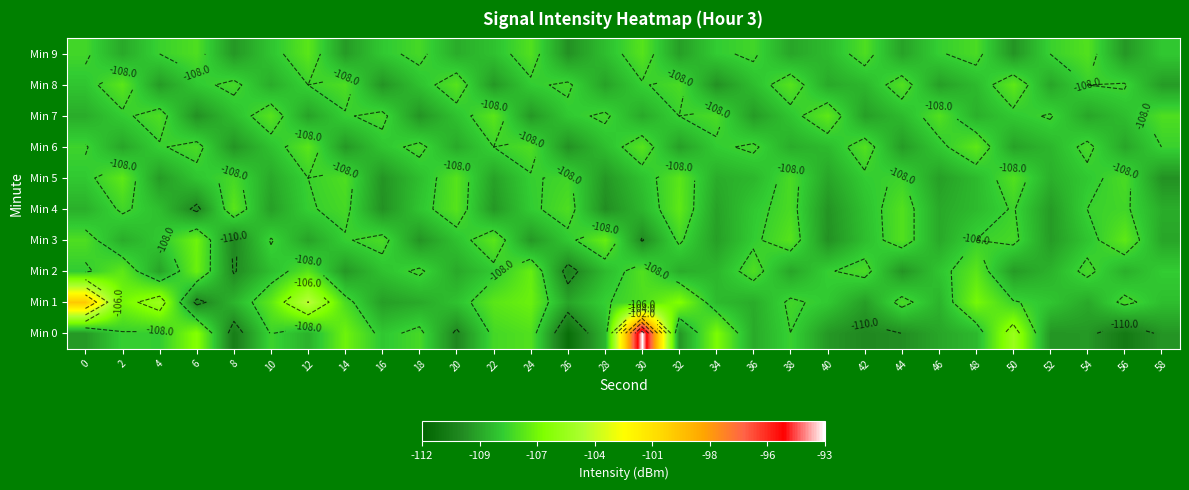

What is the sum of the Min 6 values at 52 and 54?

-216.5